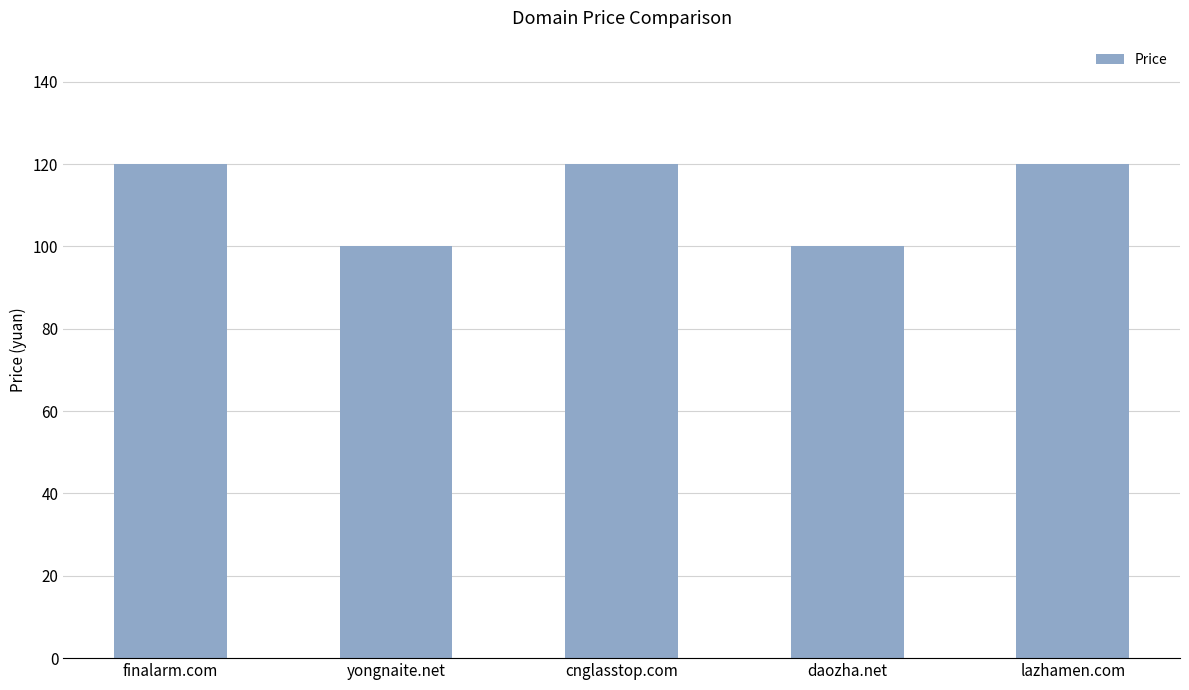

Is it true that the value at yongnaite.net is 100?

True